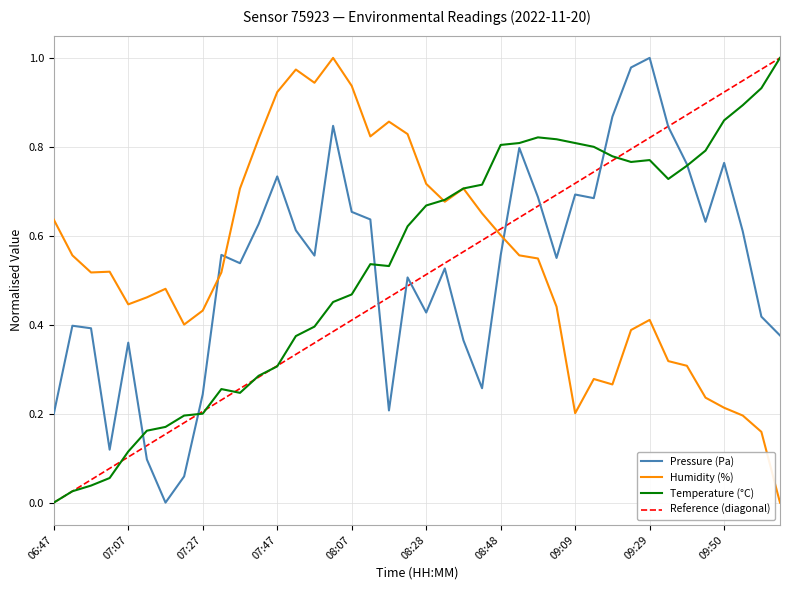

Which category has the lowest value across all series?

07:17